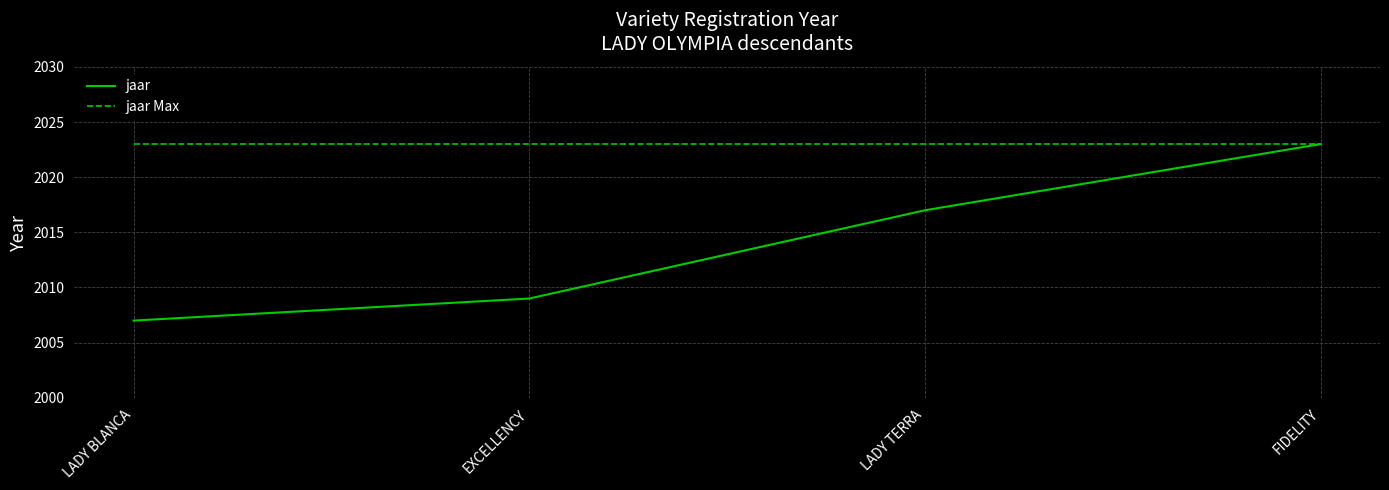

Reading left to right, transcribe all the data shown in this chart.

2007	2009	2017	2023